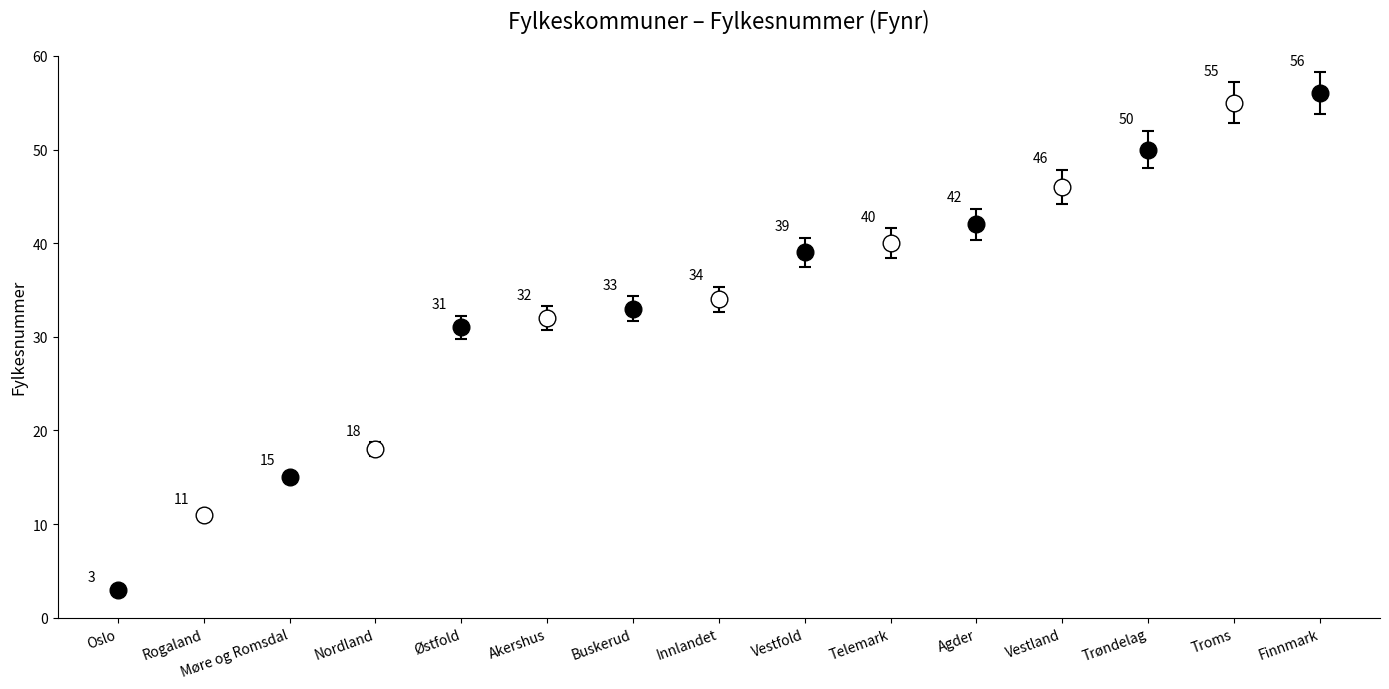

Between Oslo and Innlandet, which is larger?

Innlandet